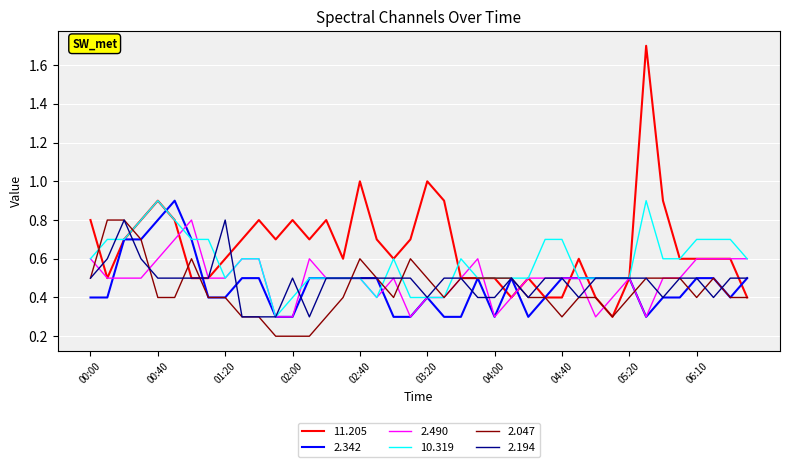

Which series has the largest range (max minus min)?

11.205